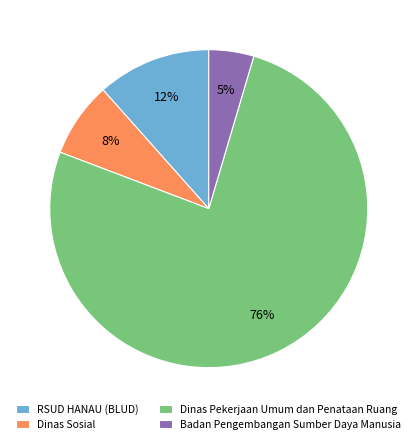

The RSUD HANAU (BLUD) slice represents 6% of the pie. True or false?

False